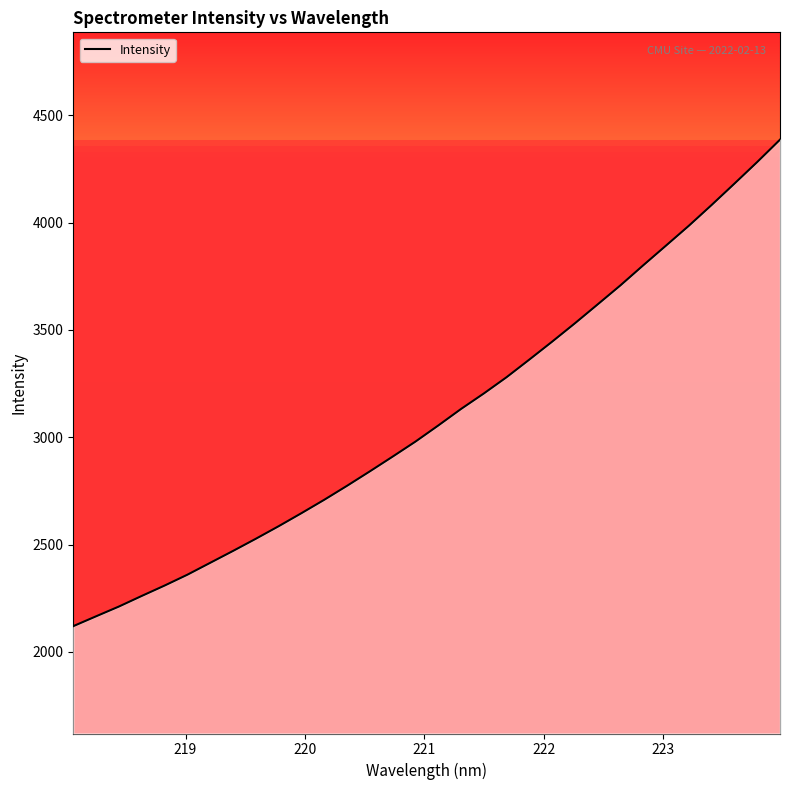

What is the difference between the maximum and minimum values?

2266.3